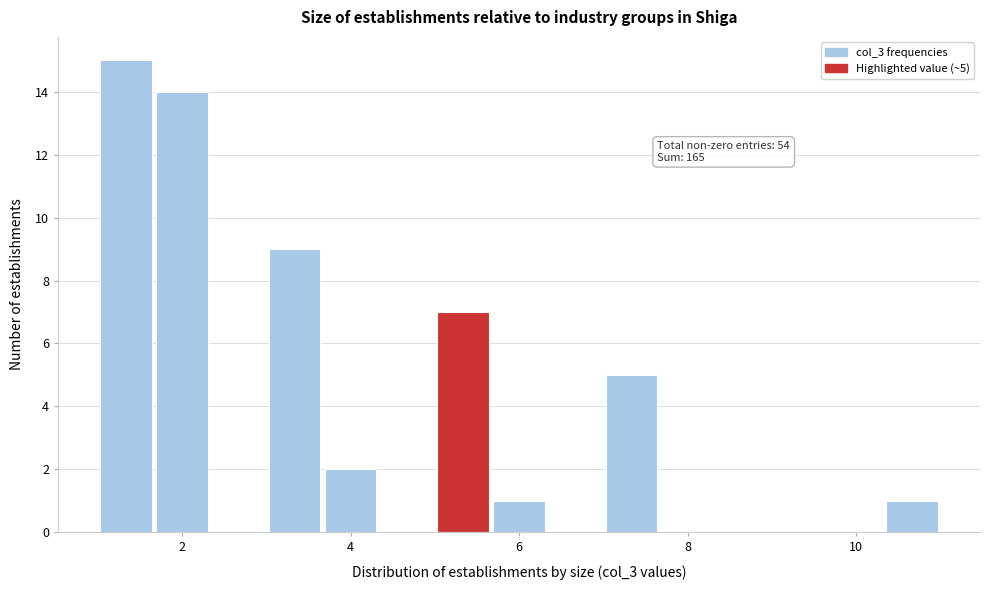

Around what value on the x-axis is the tallest bar? Give the approximate position of its centre, as read against the axis.

1.4